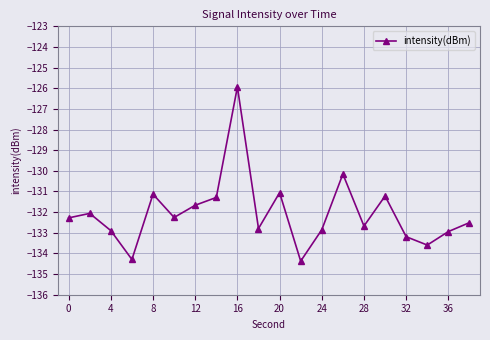

True or false: the data has more than 0 interior local peaks.

True